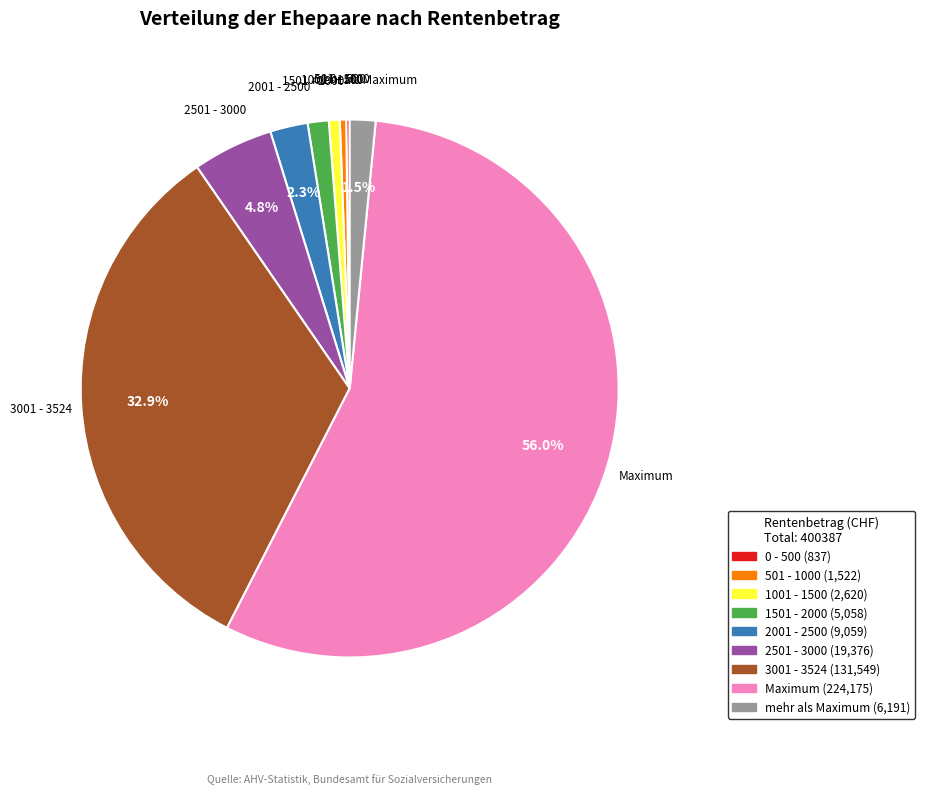

Which category has the biggest portion of the pie?

Maximum